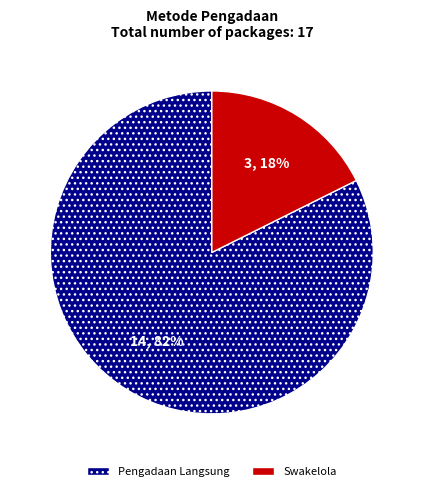

What percentage is the Swakelola slice, to the nearest percent?

18%